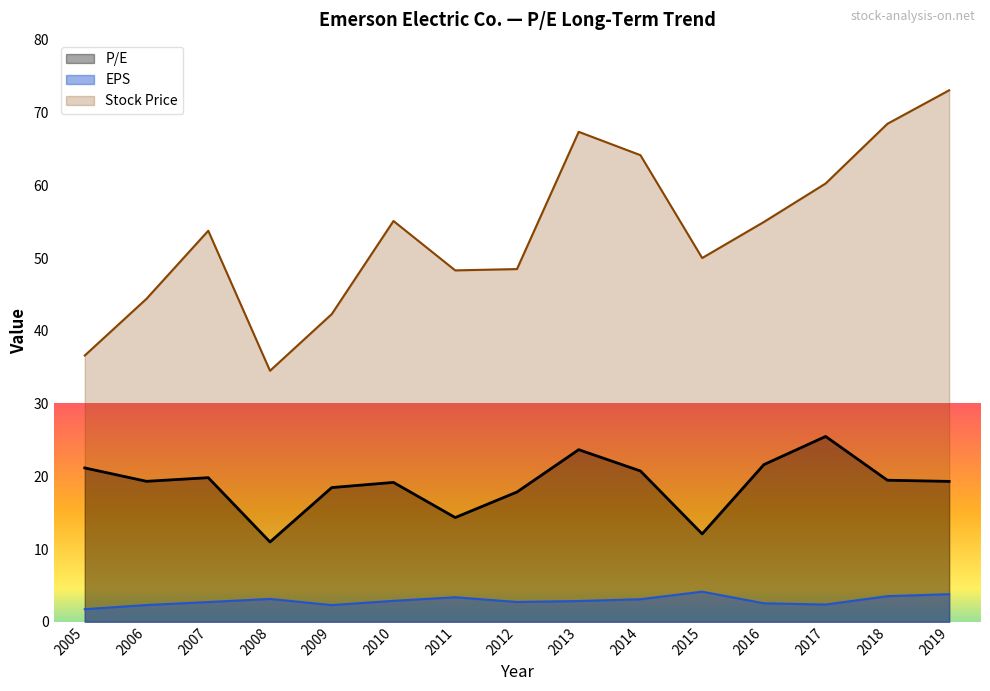

The Stock Price series shows 130.8 at 2019. True or false?

False